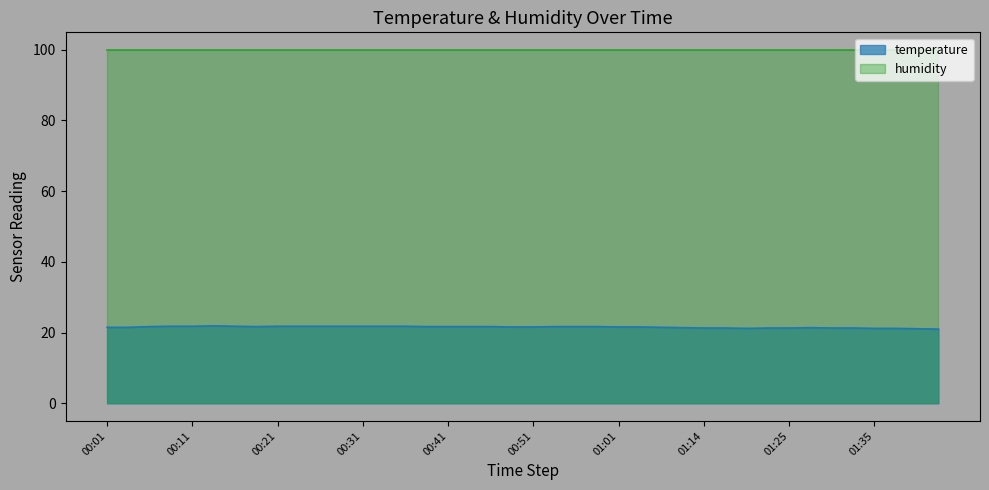

What is the smallest value displayed?

21.0